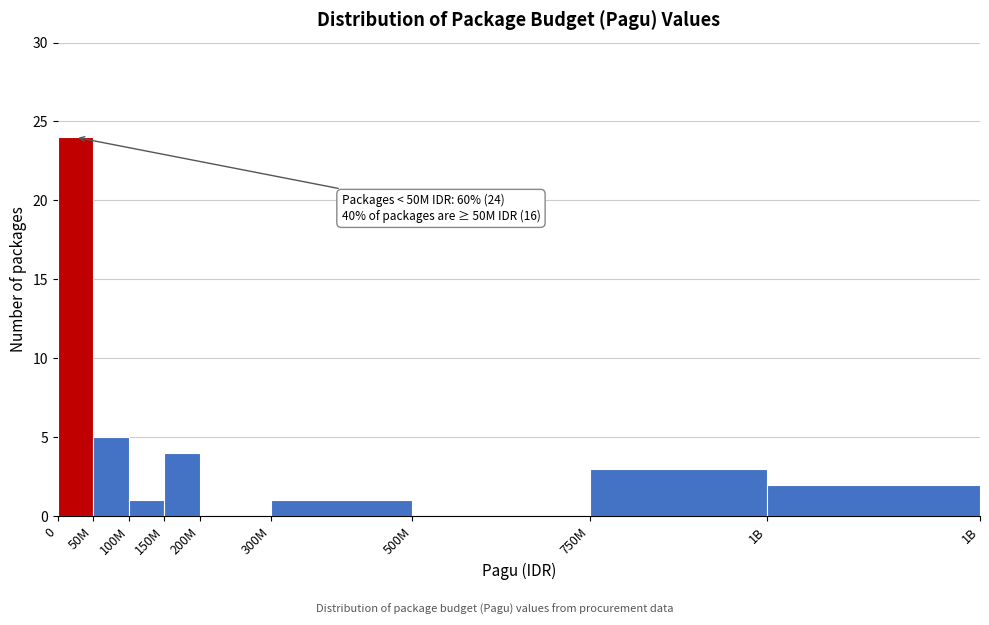

Reading left to right, extract all data points from this chart.

0=24	50M=5	100M=1	150M=4	200M=0	300M=1	500M=0	750M=3	1B=2